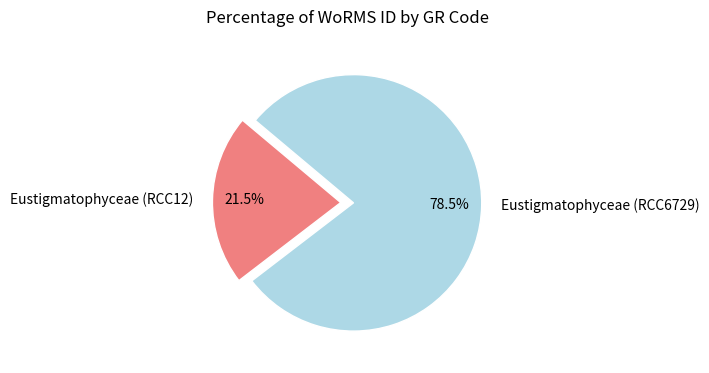

Is Eustigmatophyceae (RCC6729) the majority of the pie?

Yes